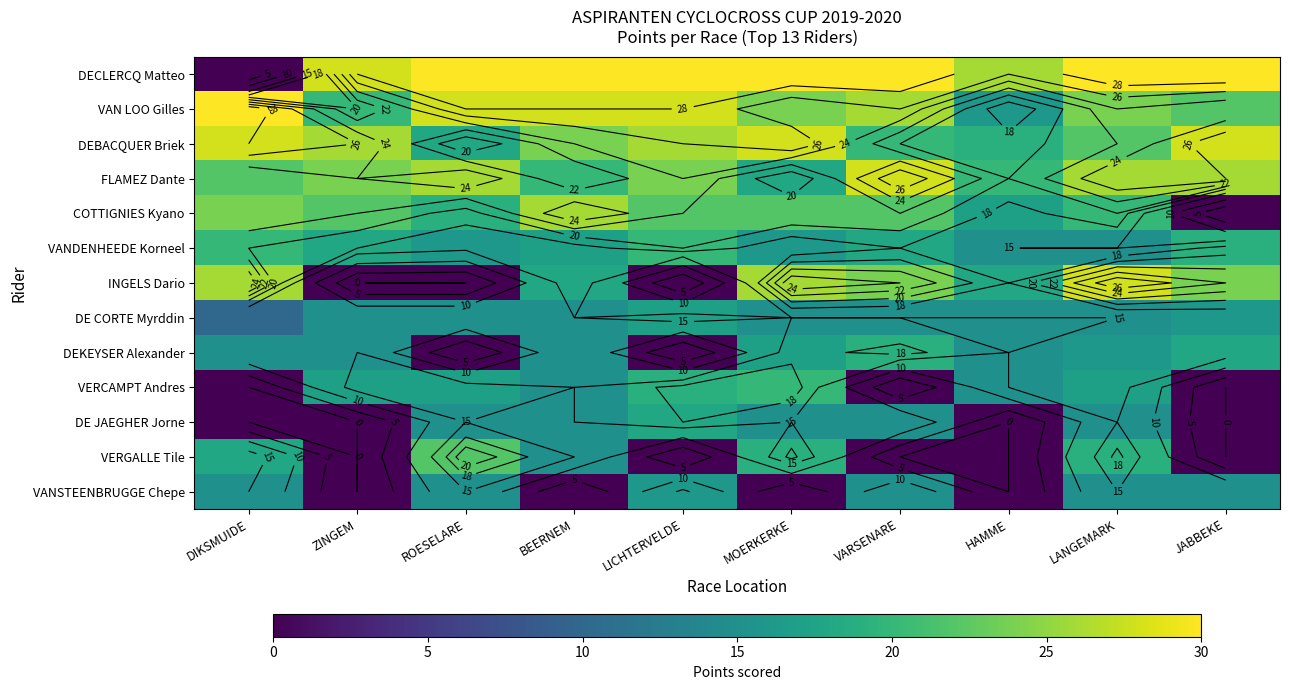

How many data points does each series have?

10